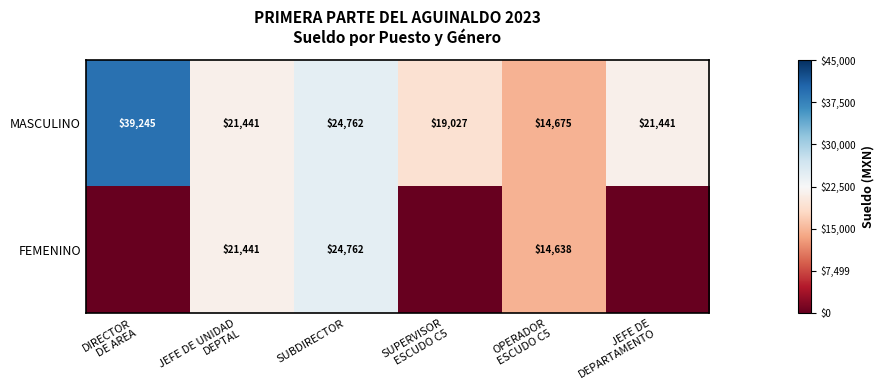

Is it true that FEMENINO equals 24762 at SUBDIRECTOR?

True